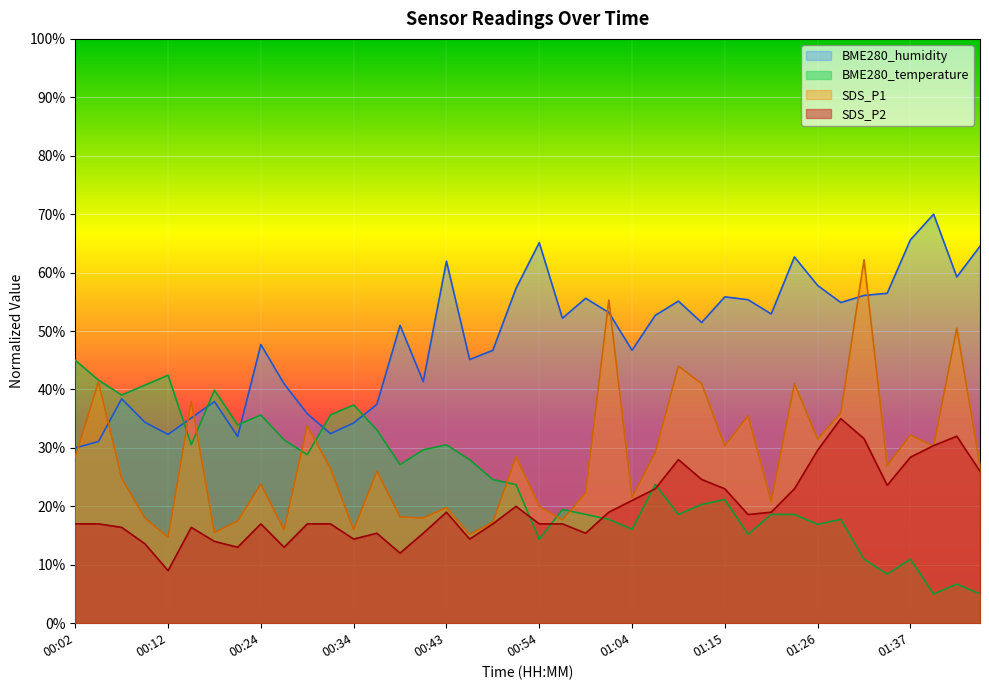

Reading left to right, transcribe all the data shown in this chart.

BME280_temperature: 45.0	41.6	39.0	40.7	42.4	30.5	39.9	33.9	35.6	31.4	28.8	35.6	37.3	33.1	27.1	29.7	30.5	28.0	24.6	23.7	14.4	19.5	18.6	17.8	16.1	23.7	18.6	20.3	21.2	15.2	18.6	18.6	16.9	17.8	11.0	8.4	11.0	5.0	6.7	5.0
BME280_humidity: 30.0	31.1	38.4	34.4	32.3	35.1	37.9	32.0	47.7	41.0	35.9	32.4	34.3	37.4	51.0	41.3	62.0	45.1	46.7	57.3	65.1	52.2	55.6	53.2	46.7	52.7	55.1	51.5	55.9	55.4	52.9	62.7	57.8	54.9	56.1	56.5	65.6	70.0	59.3	64.5
SDS_P1: 28.5	41.3	24.8	18.0	14.7	38.0	15.5	17.5	23.8	16.0	33.8	26.5	16.0	26.0	18.2	18.0	19.8	15.2	17.3	28.5	20.0	17.7	22.3	55.3	21.5	29.2	44.0	41.0	30.3	35.5	20.8	41.0	31.5	36.0	62.2	27.0	32.2	30.3	50.5	27.0
SDS_P2: 17.0	17.0	16.4	13.6	9.0	16.4	14.0	13.0	17.0	13.0	17.0	17.0	14.4	15.4	12.0	15.4	19.0	14.4	17.0	20.0	17.0	17.0	15.4	19.0	21.0	23.0	28.0	24.6	23.0	18.6	19.0	23.0	29.6	35.0	31.6	23.6	28.4	30.4	32.0	26.0